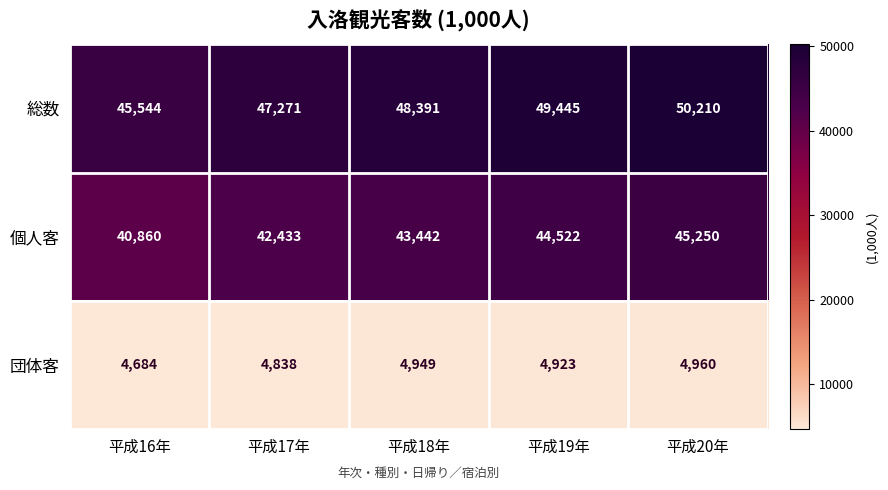

Which series has the largest range (max minus min)?

総数